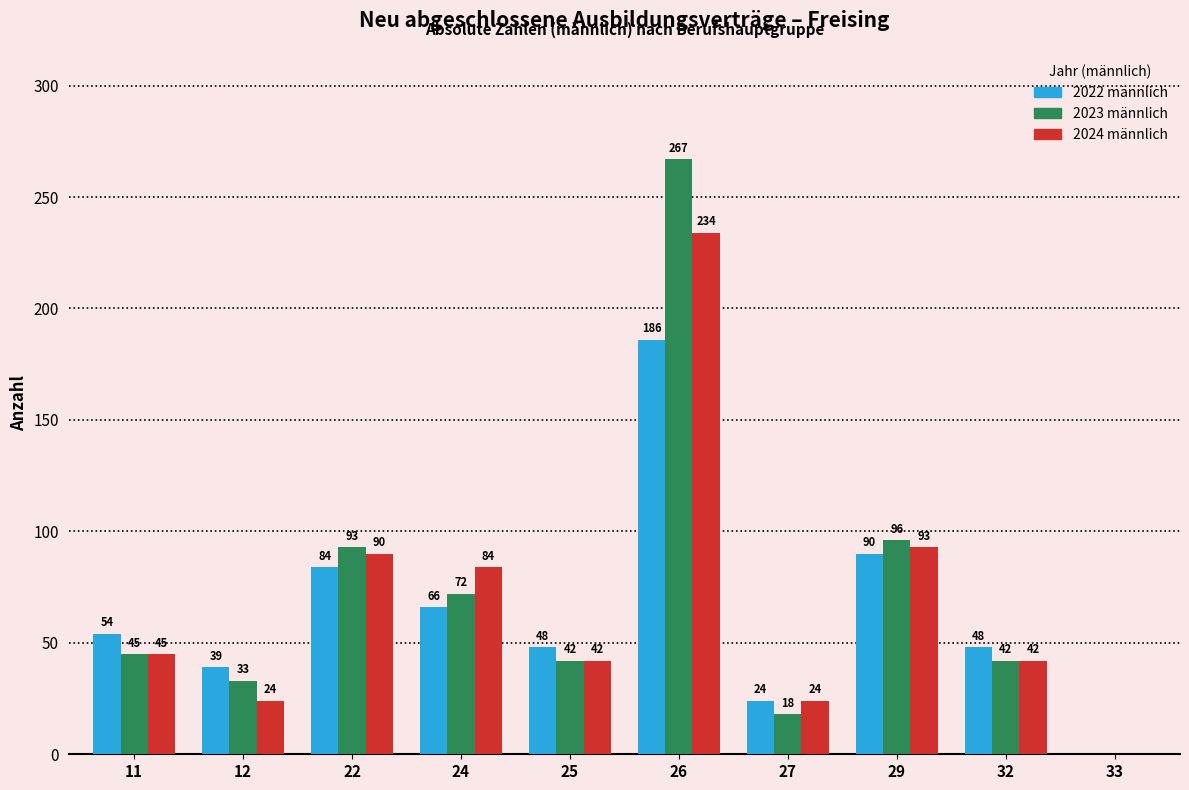

At which category is the sum across all series the highest?

26